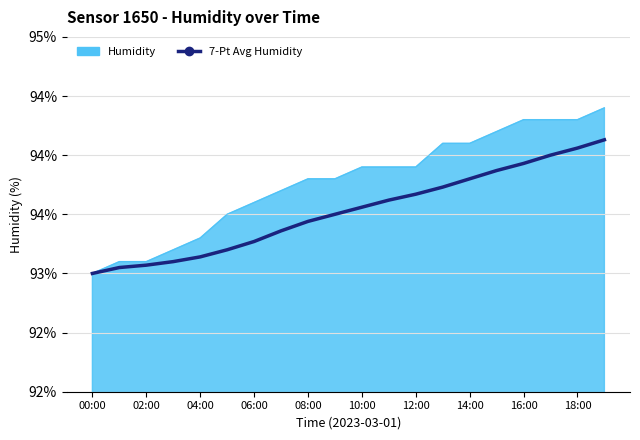

What are all the series names shown in the legend?

Humidity, 7-Pt Avg Humidity